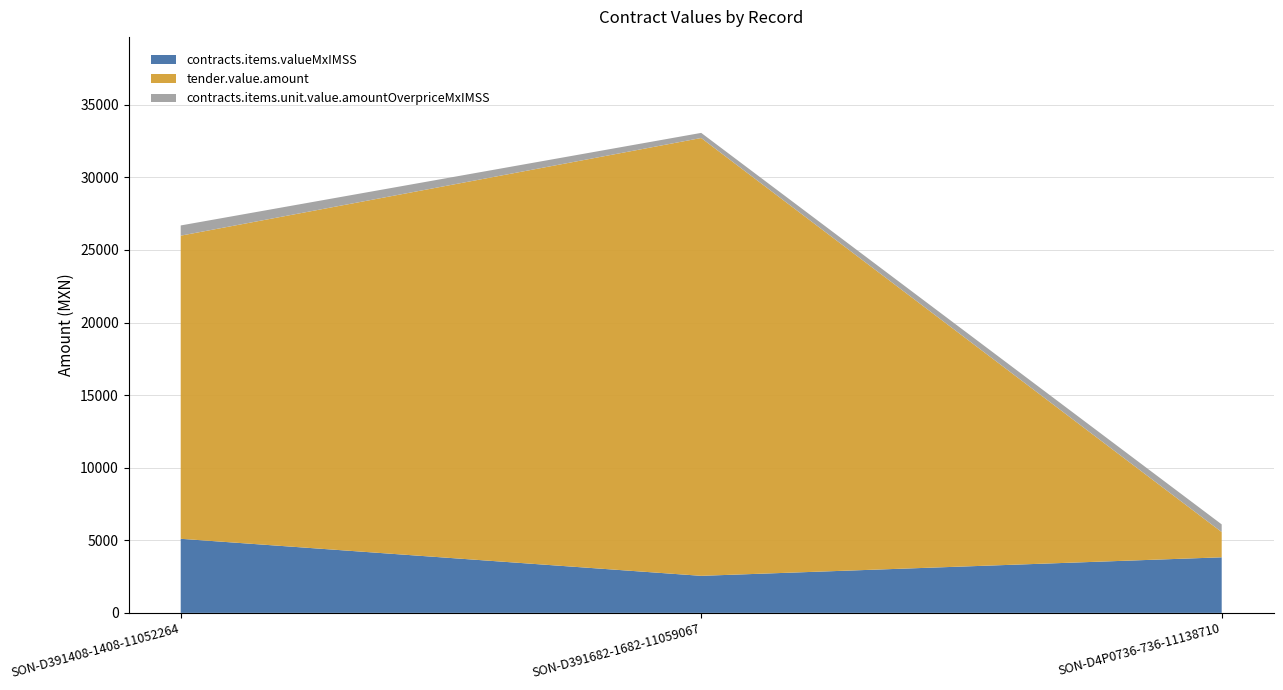

Reading right to left, extract all data points from this chart.

contracts.items.valueMxIMSS: 3828	2552	5104
tender.value.amount: 1740	30160	20880
contracts.items.unit.value.amountOverpriceMxIMSS: 528	352	704